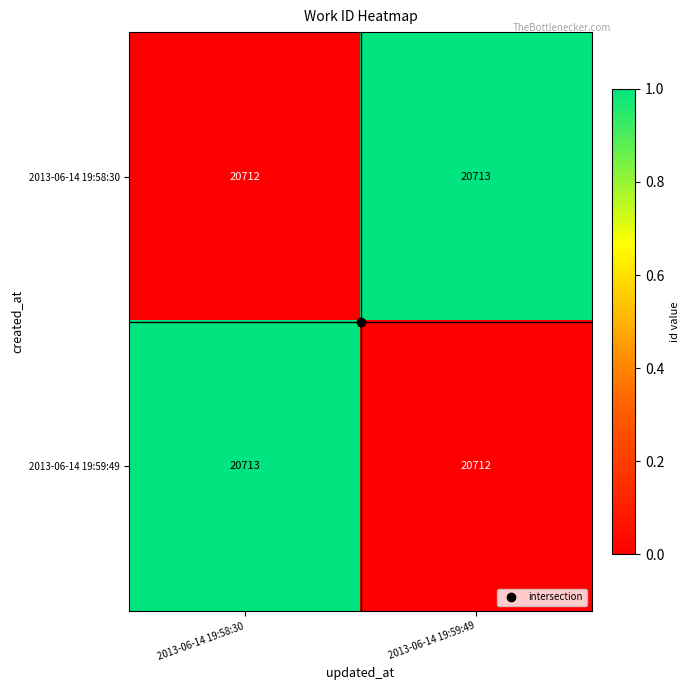

What is the maximum value shown in the chart?

20713